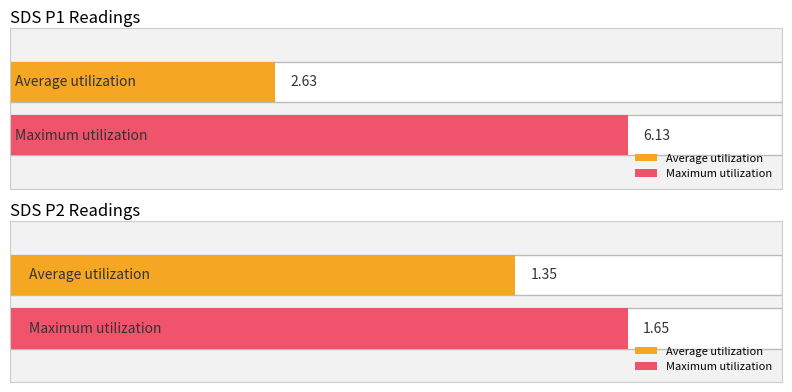

What is the difference between the second highest and minimum values in the SDS_P2 series?

0.4